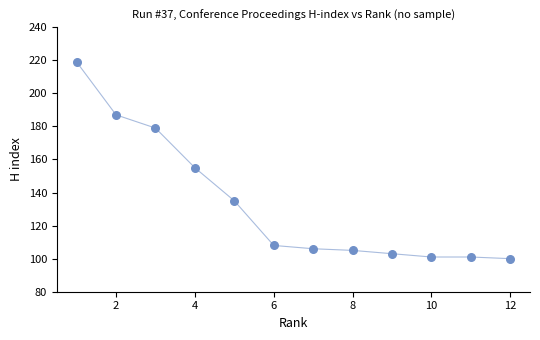

What is the range of Y values (max minus min)?

119